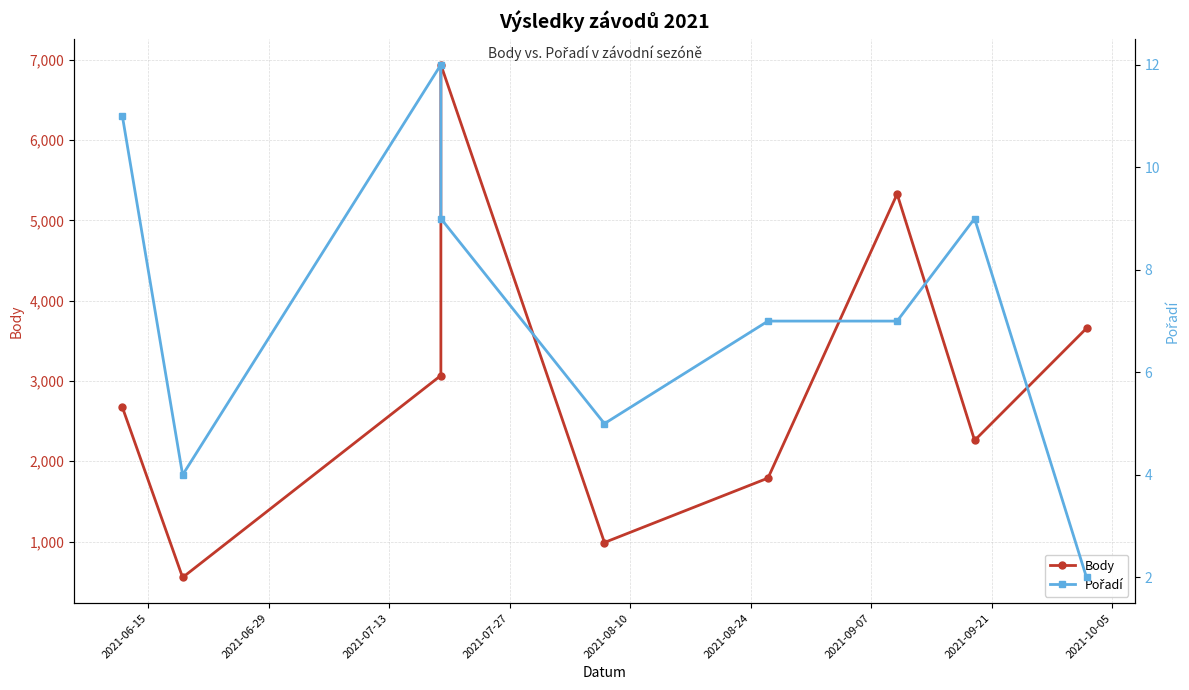

True or false: Body and Pořadí cross at least once.

False